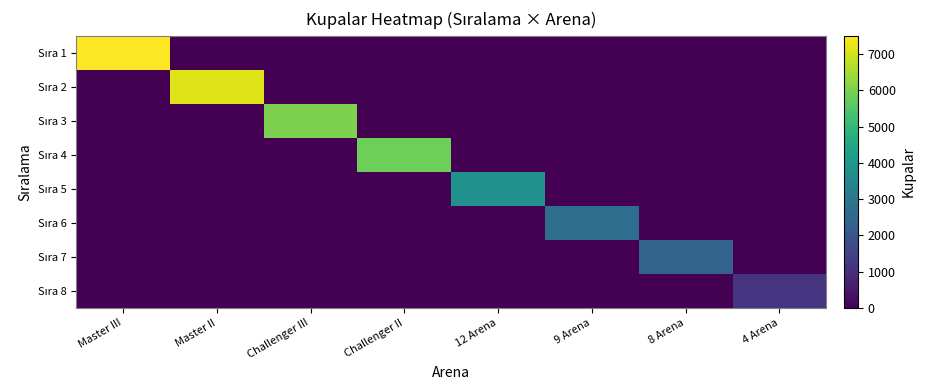

Between Master III and 8 Arena, which series saw the biggest shift?

Sıra 1